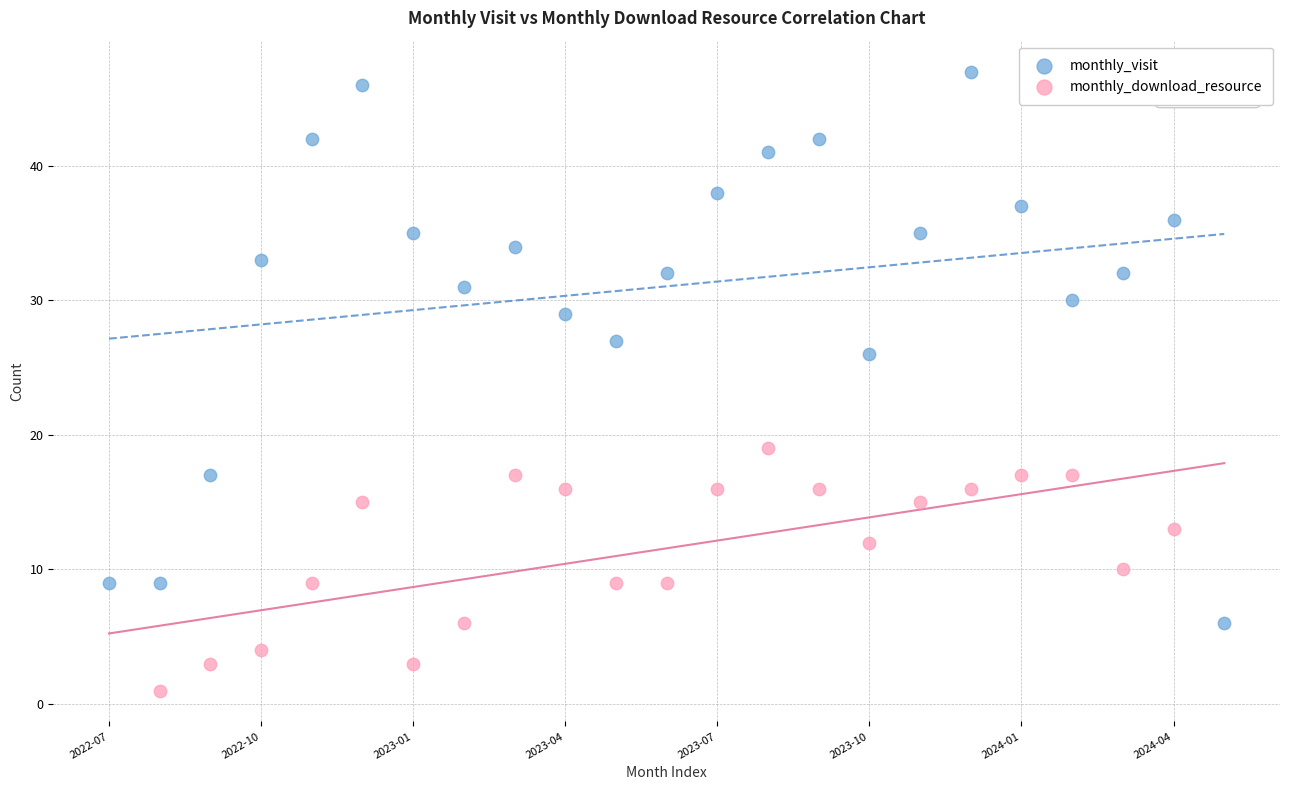

Which series contains the lowest Y value?

monthly_download_resource